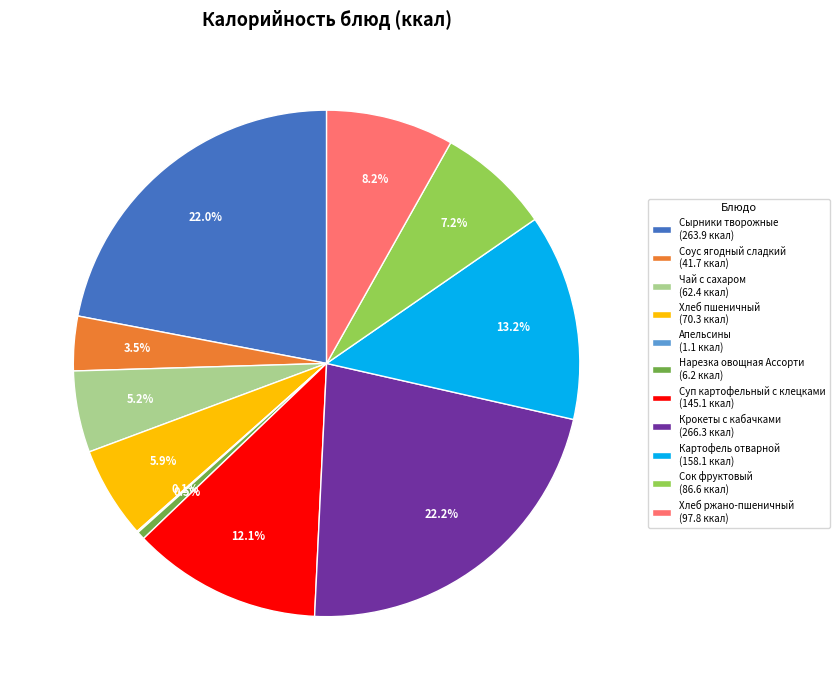

To the nearest percent, what is the difference between the largest and smallest slice percentages?

22%